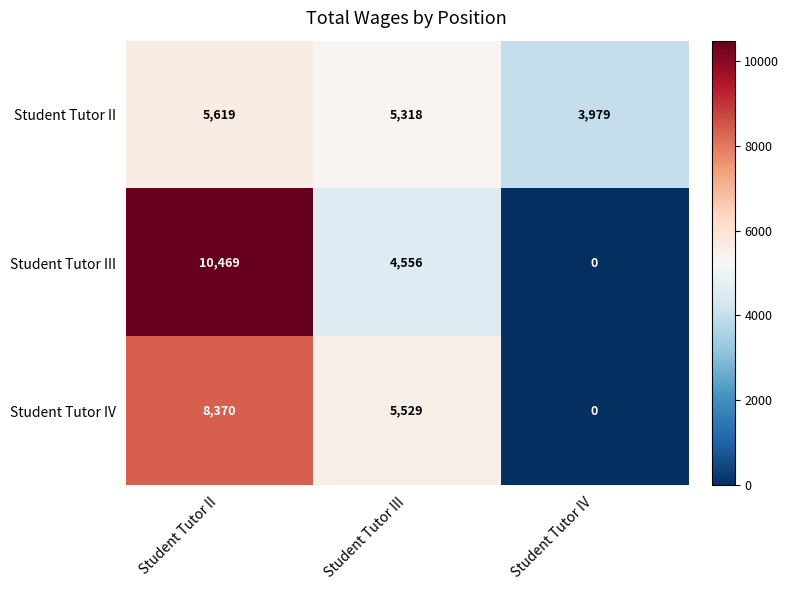

Which category has the highest value in the Student Tutor II series?

Student Tutor II